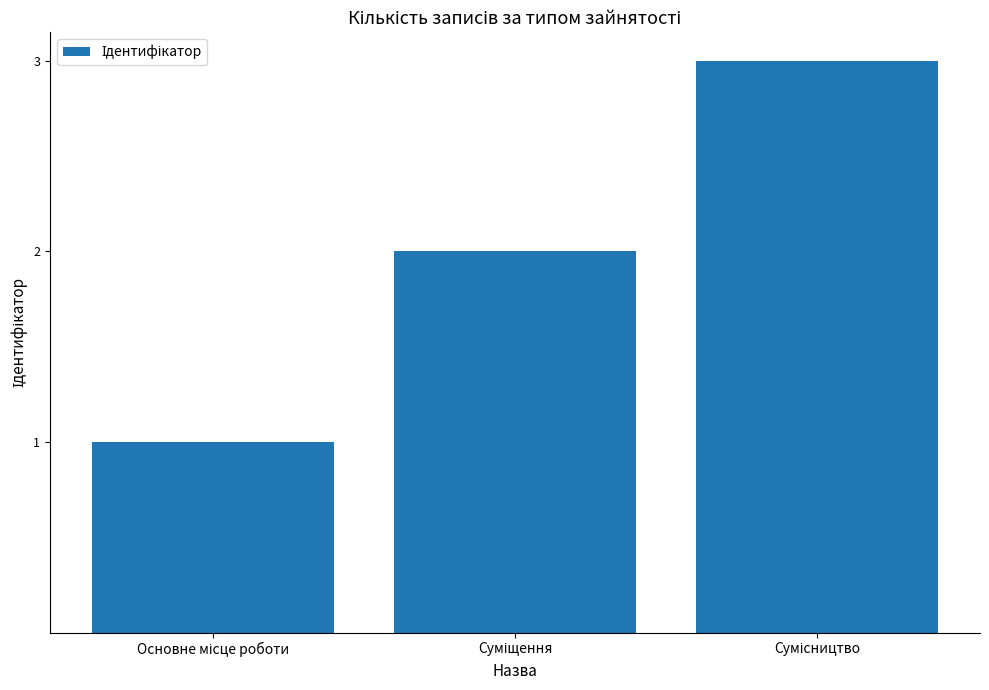

What is the maximum value shown in the chart?

3